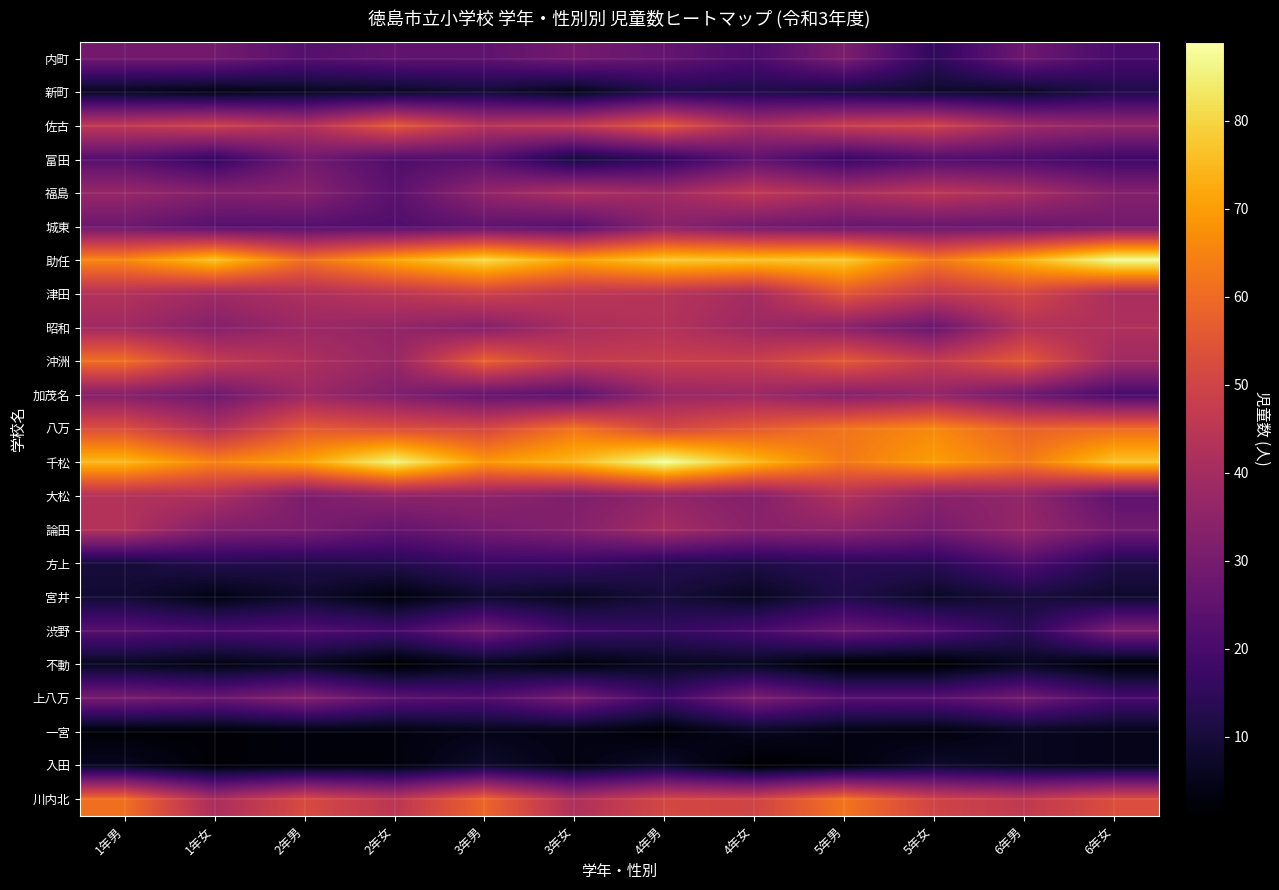

How many data points does each series have?

12